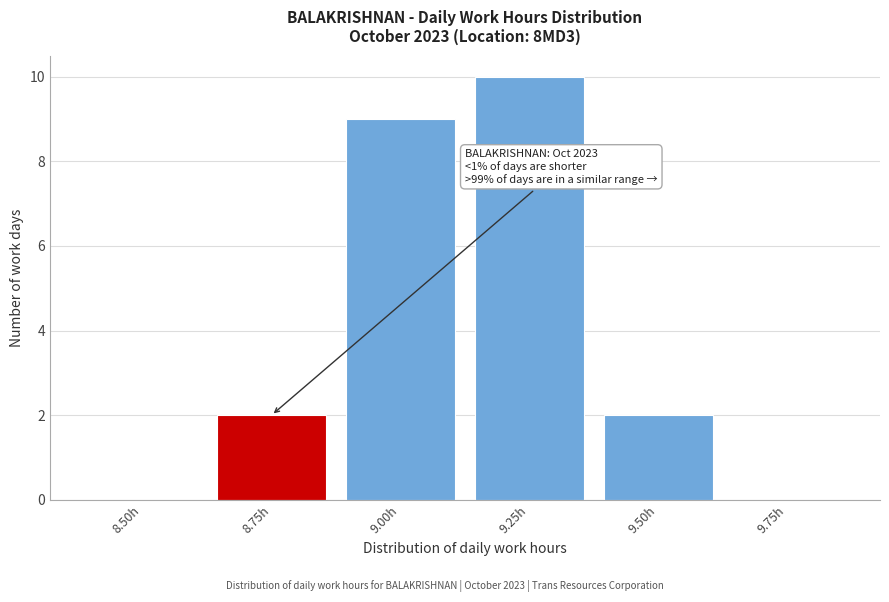

Reading left to right, list all the values displayed in this chart.

8.50h=0	8.75h=2	9.00h=9	9.25h=10	9.50h=2	9.75h=0